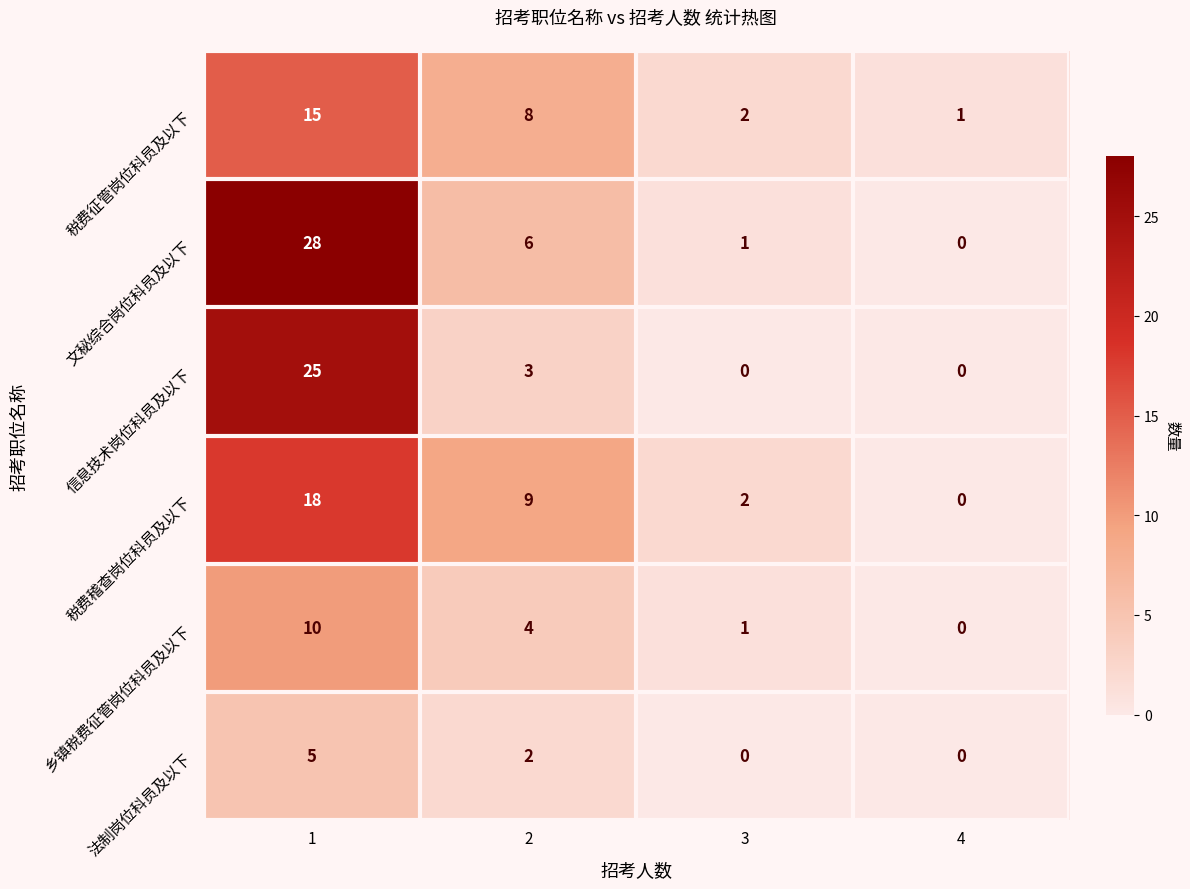

Reading left to right, extract all data points from this chart.

税费征管岗位科员及以下: 1=15	2=8	3=2	4=1
文秘综合岗位科员及以下: 1=28	2=6	3=1	4=0
信息技术岗位科员及以下: 1=25	2=3	3=0	4=0
税费稽查岗位科员及以下: 1=18	2=9	3=2	4=0
乡镇税费征管岗位科员及以下: 1=10	2=4	3=1	4=0
法制岗位科员及以下: 1=5	2=2	3=0	4=0